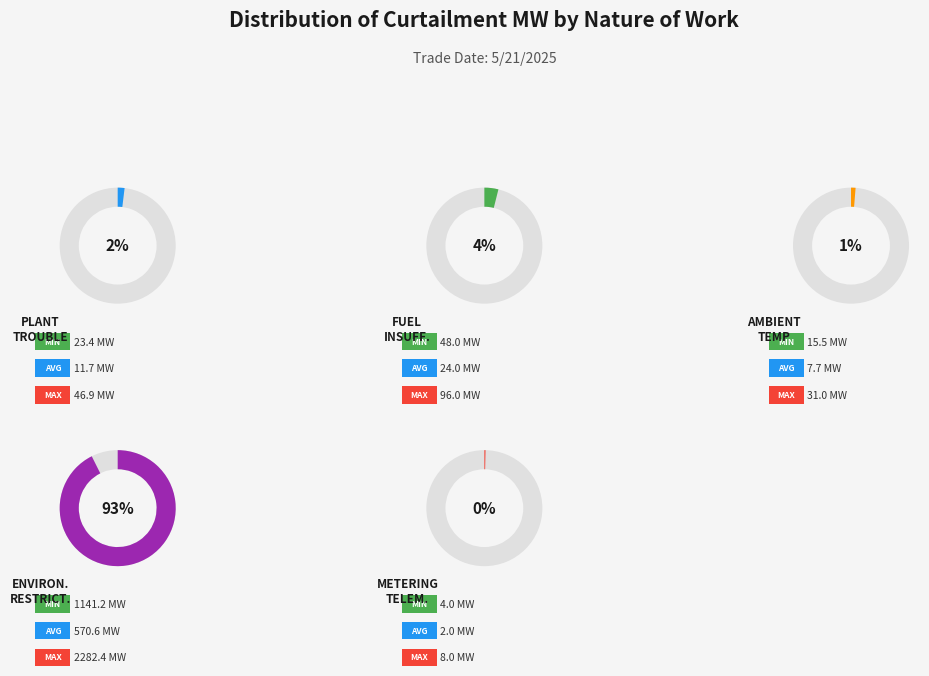

Is there a majority slice in this chart?

Yes